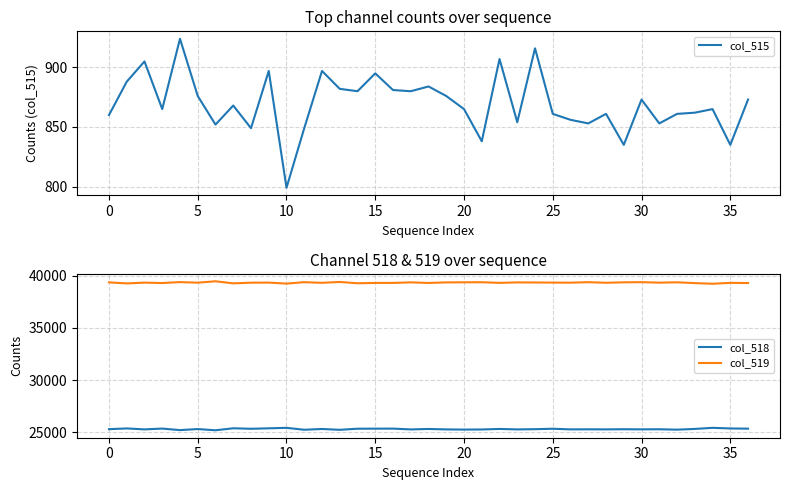

What is the maximum value for col_518?

25437